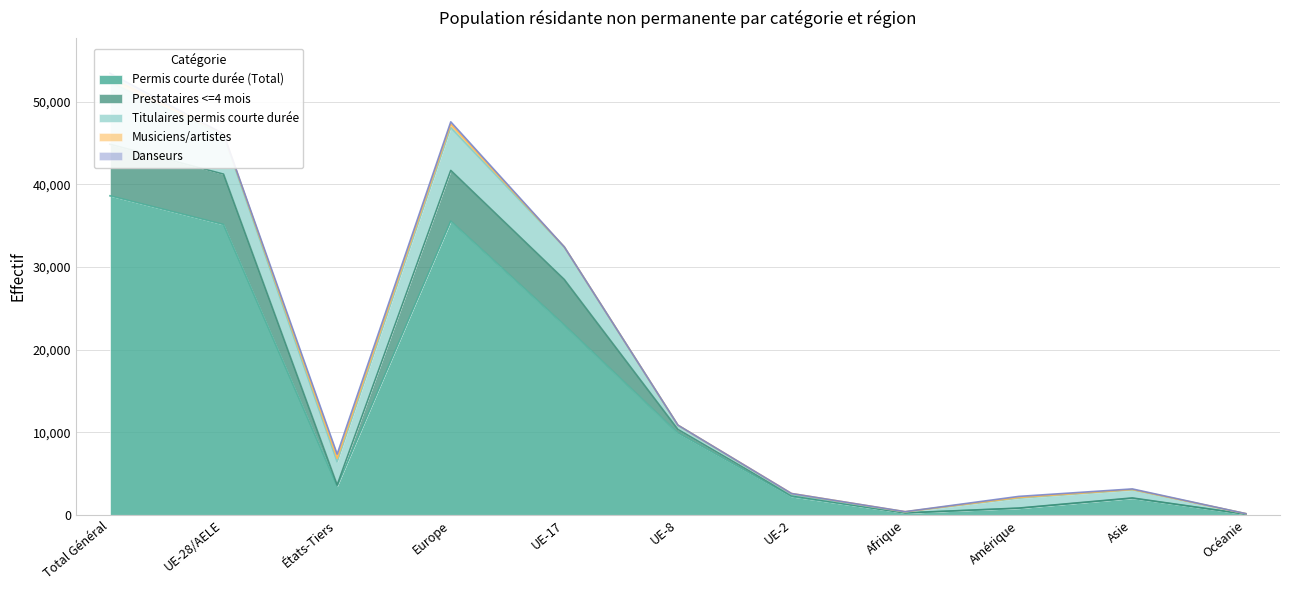

At which category is the sum across all series the highest?

Total Général